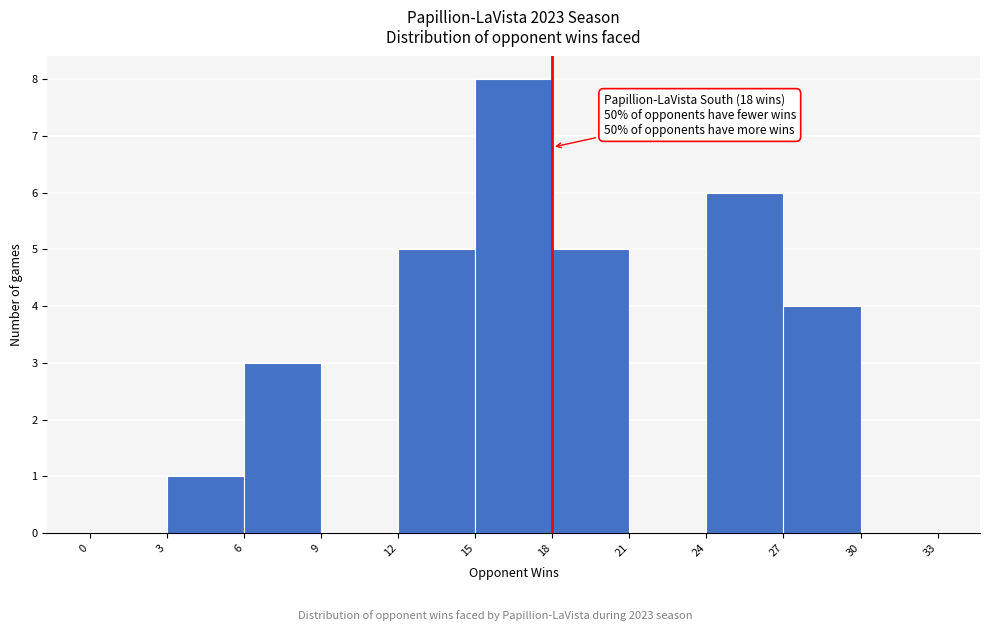

Which range on the x-axis has the tallest bar?

15 to 18